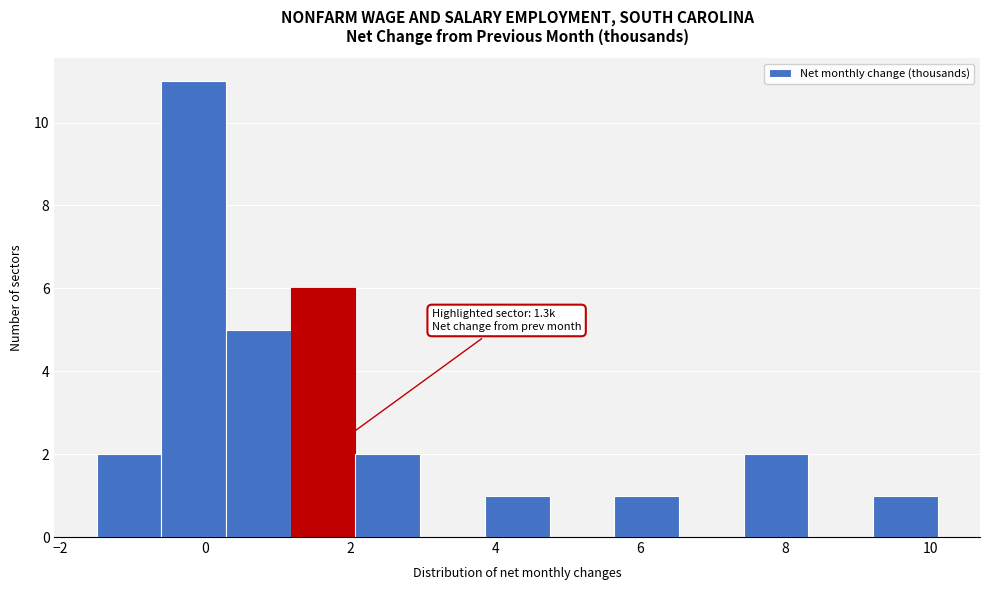

Which range on the x-axis has the tallest bar?

-0.6 to 0.2